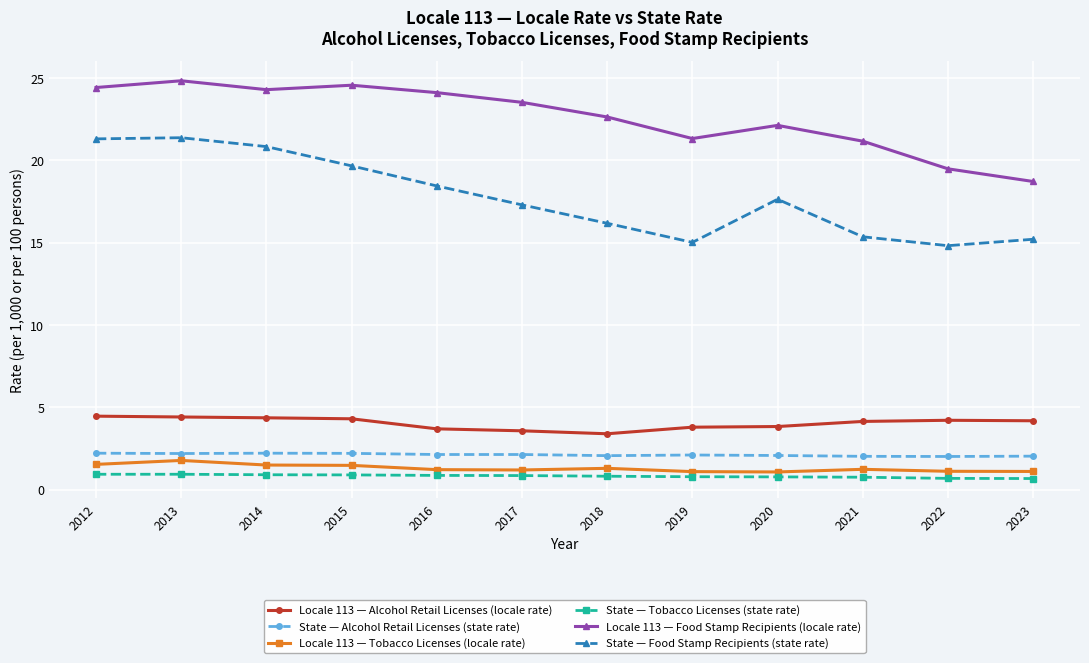

The value of Locale 113 — Alcohol Retail Licenses (locale rate) at 2012 is 1.1. True or false?

False